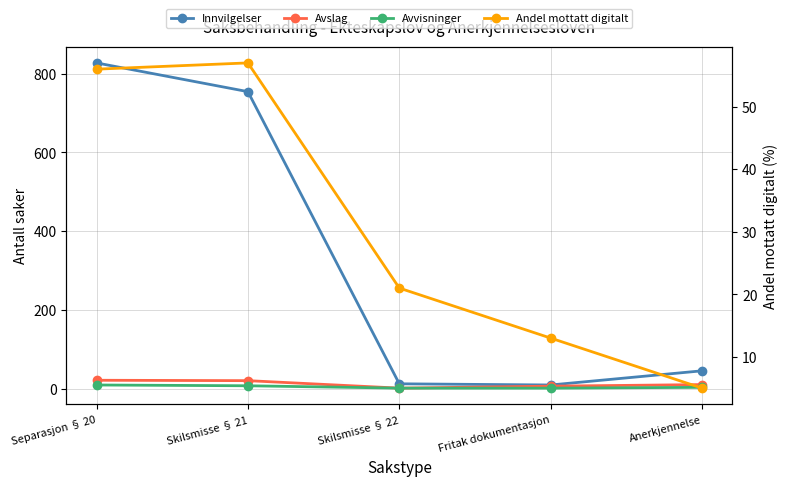

What position from the left is Fritak dokumentasjon?

4